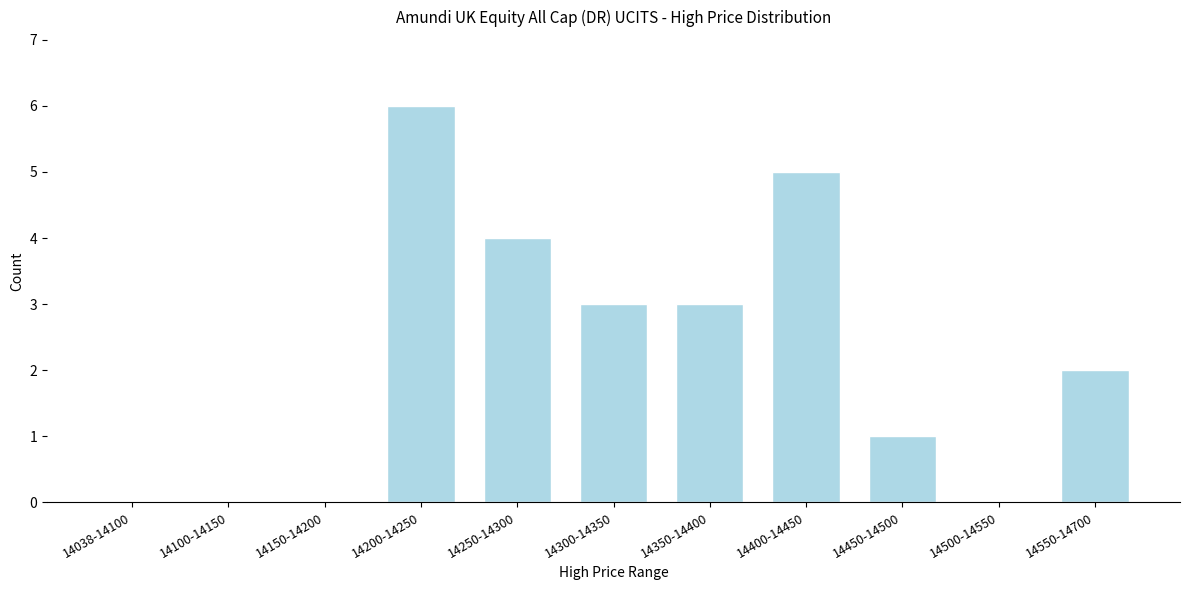

Reading left to right, transcribe all the data shown in this chart.

14038-14100=0	14100-14150=0	14150-14200=0	14200-14250=6	14250-14300=4	14300-14350=3	14350-14400=3	14400-14450=5	14450-14500=1	14500-14550=0	14550-14700=2